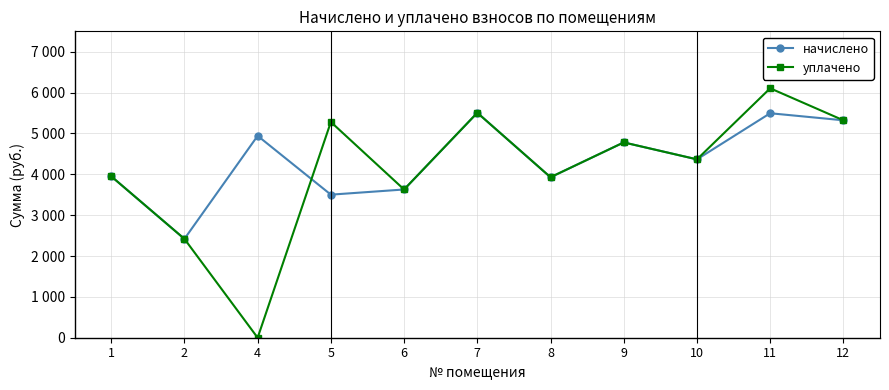

Does the chart have visible grid lines?

Yes